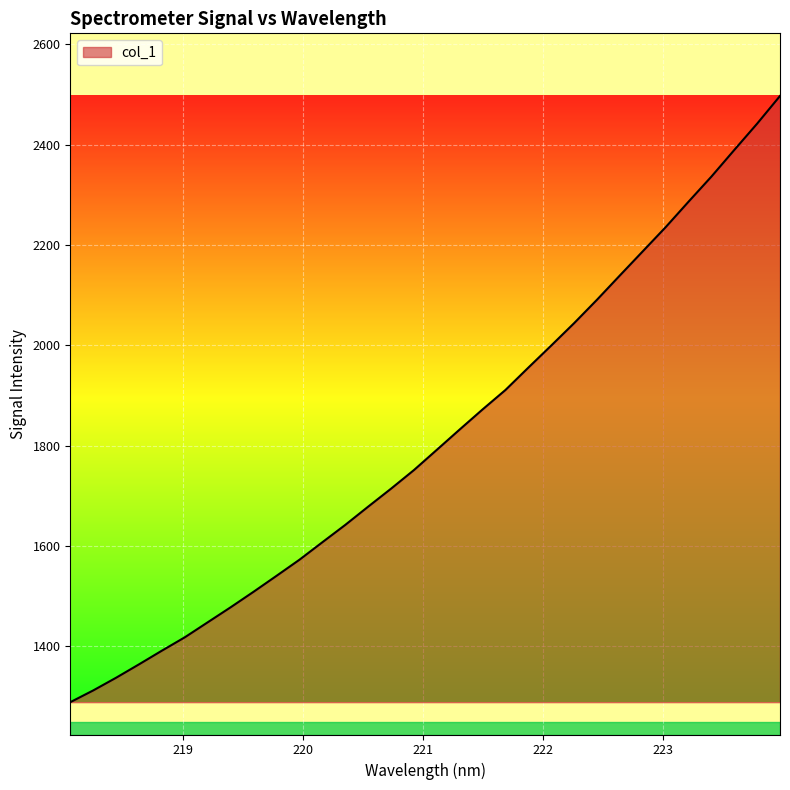

True or false: there are more than 2 points higher than both neighbors.

False